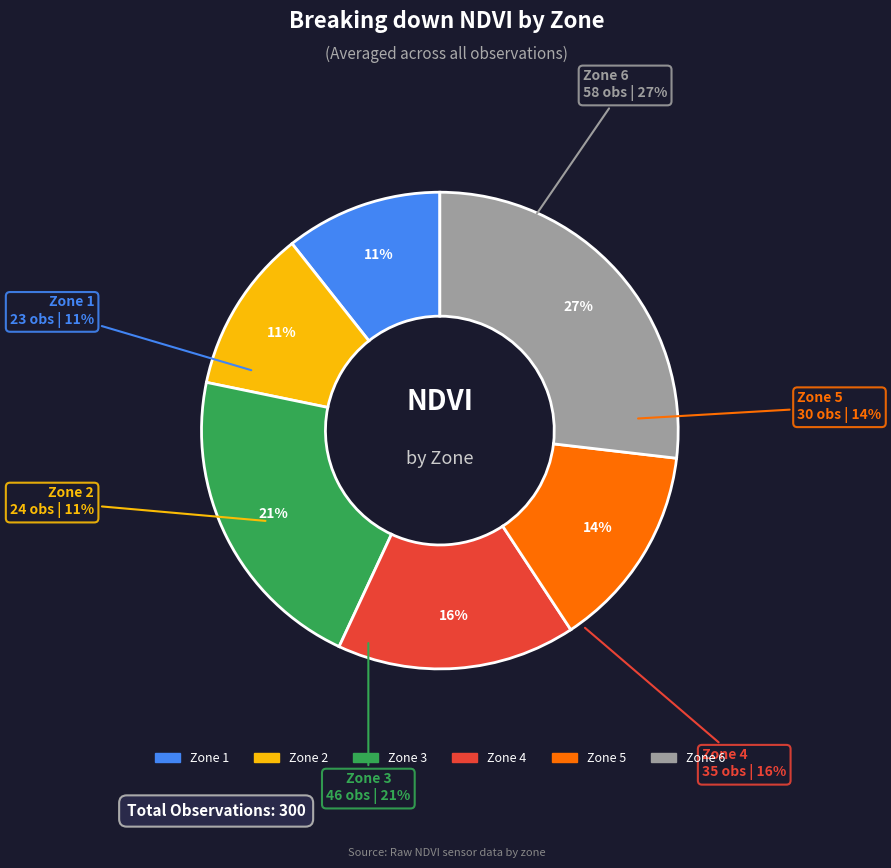

Which has a higher value, 4 or 2?

4